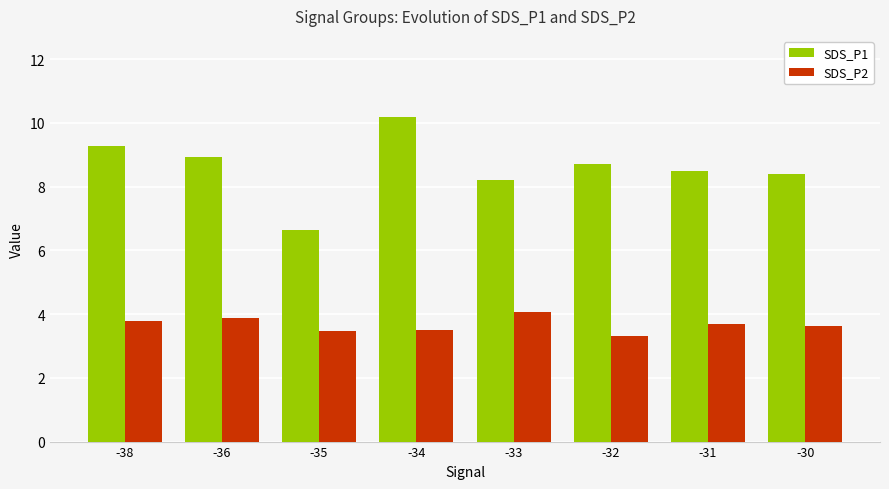

What is the sum of the SDS_P2 values at -33 and -31?

7.8